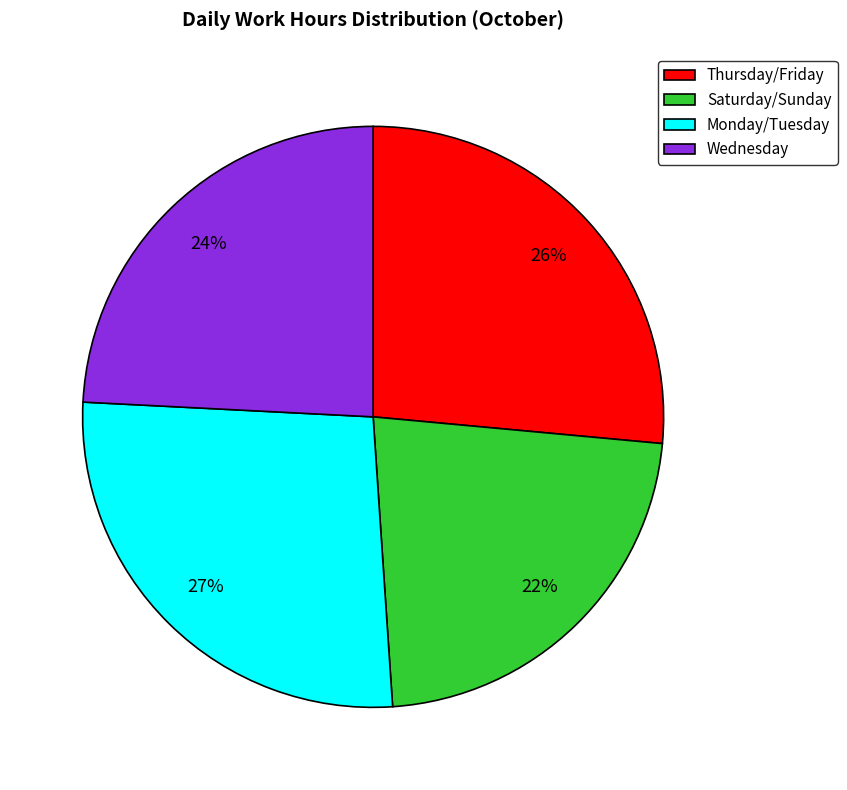

How many slices are in this pie chart?

4